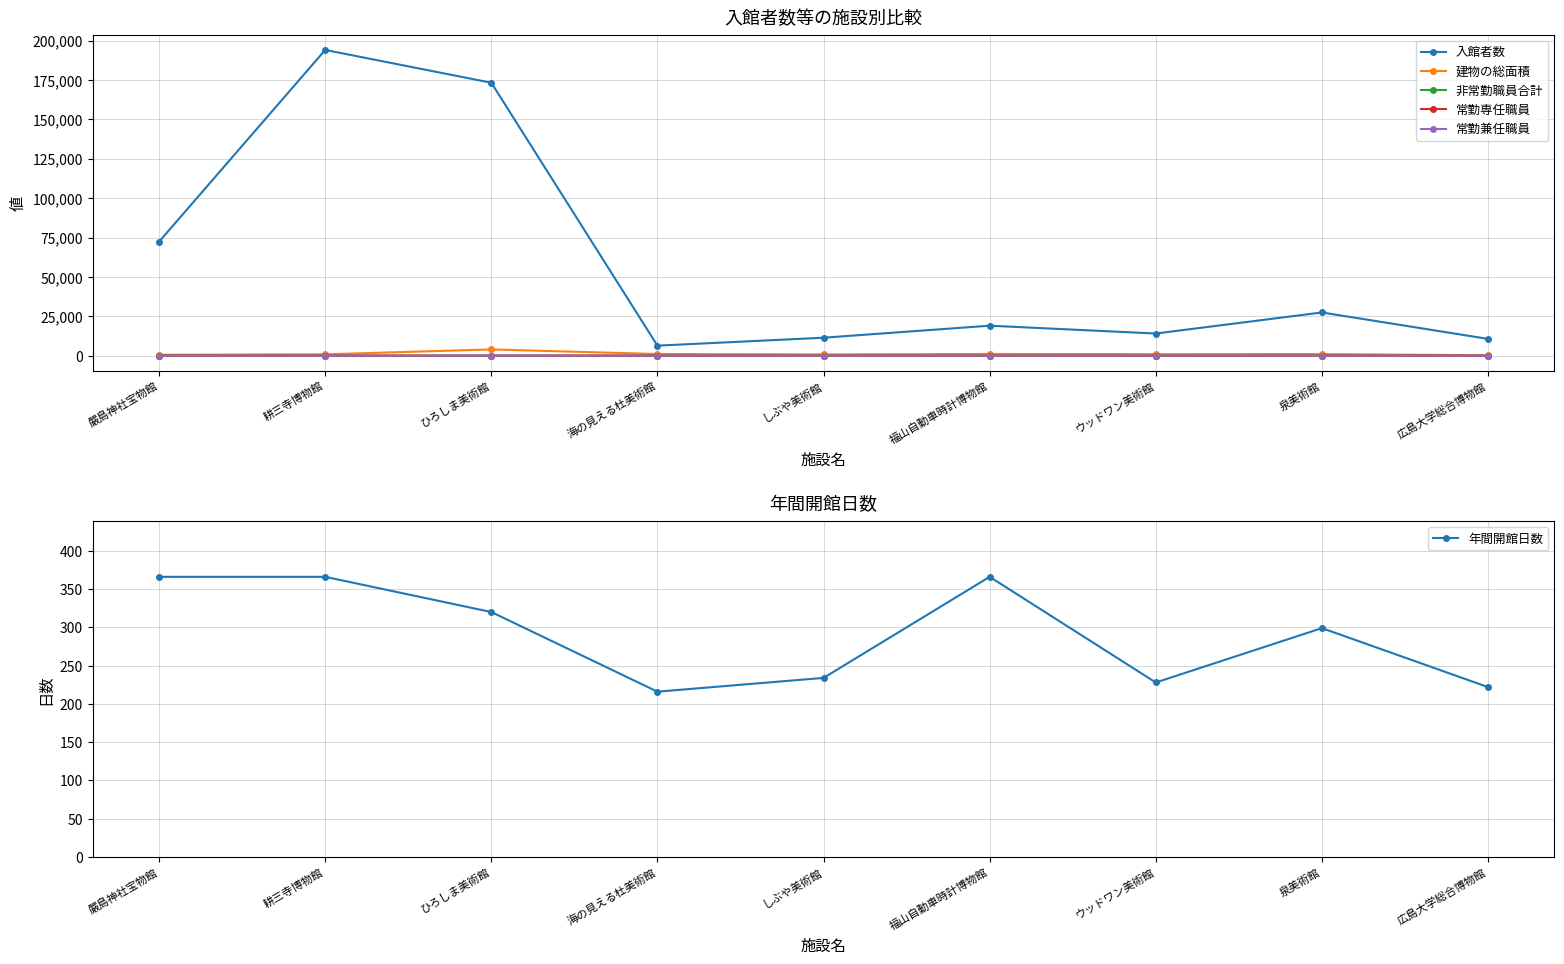

How many times do 常勤兼任職員 and 非常勤職員合計 cross each other?

1